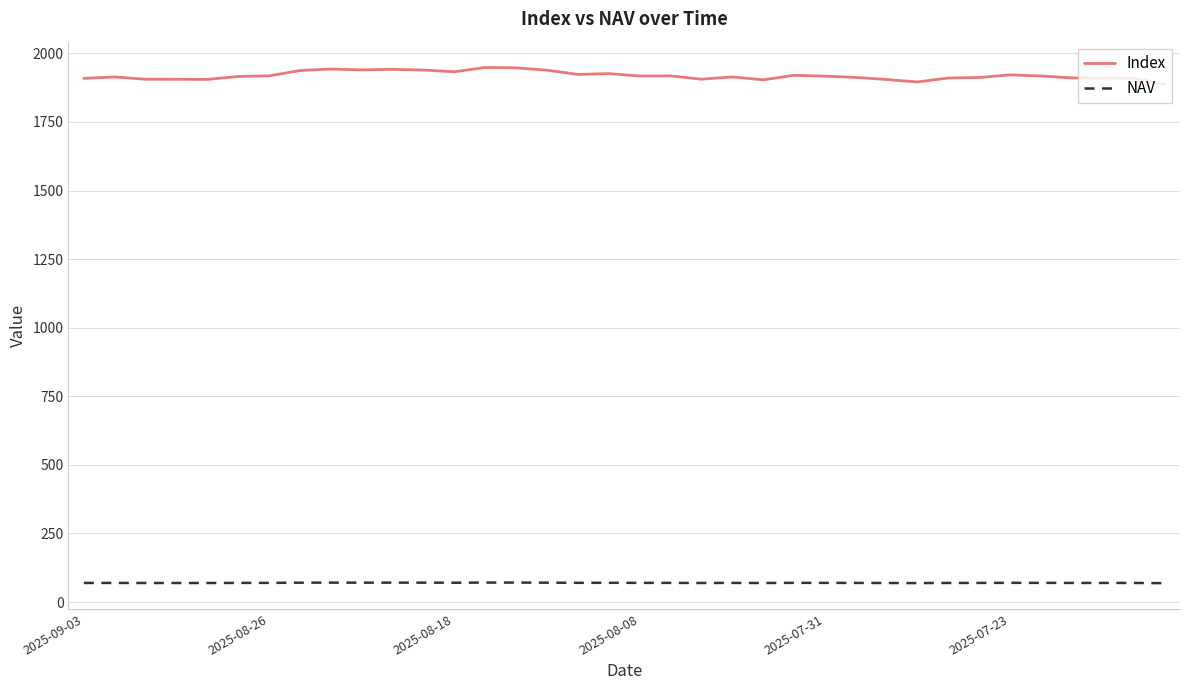

What is the minimum value shown in the chart?

68.9